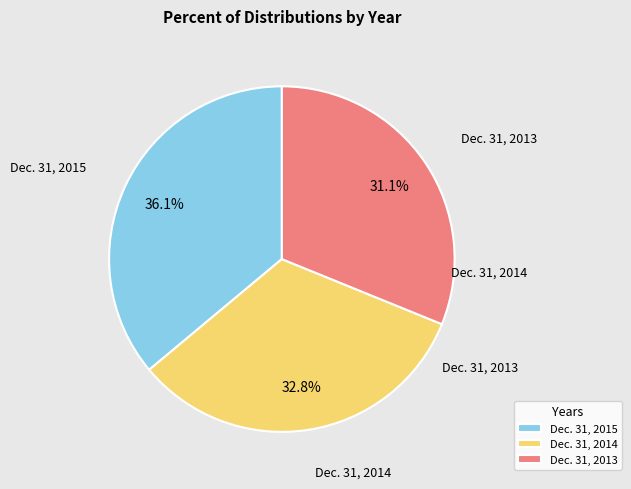

Which slice is the largest?

Dec. 31, 2015